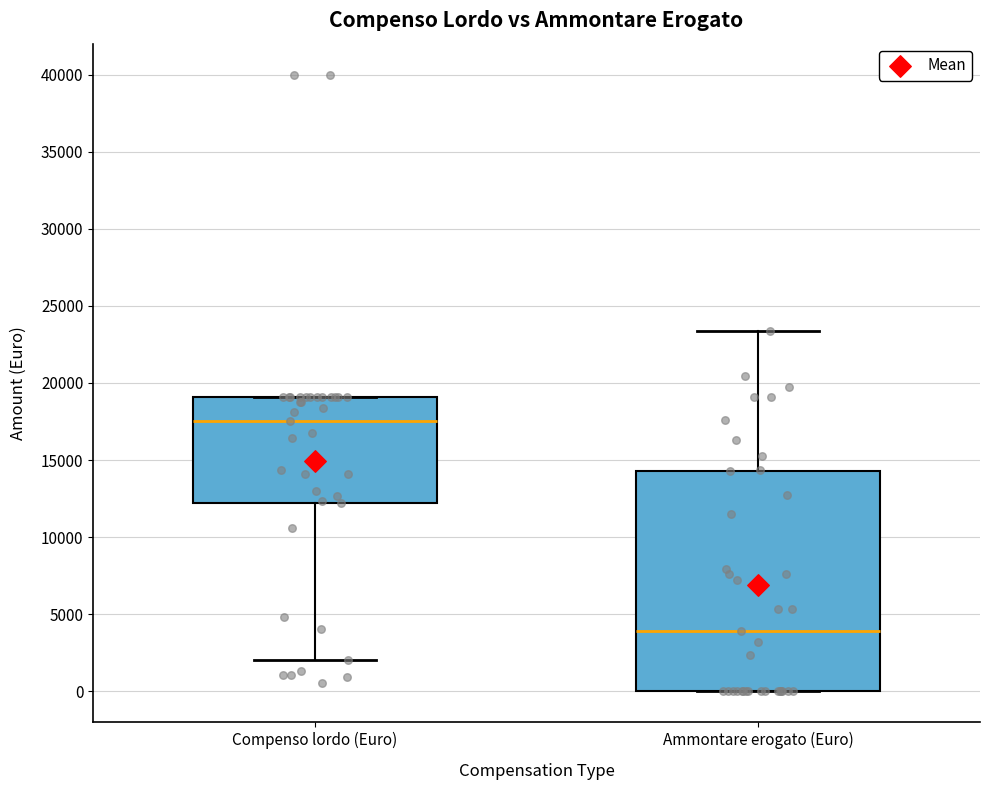

Reading left to right, transcribe this box plot: for each box, give where its median line is, the range the box spans, and where its two whiskers end, as read against the y-axis. The values are not printed on the chart, so give them approximately, as read against the axis.

Compenso lordo (Euro): median 17500, box 12000 to 19000, whiskers 2000 to 19000
Ammontare erogato (Euro): median 4000, box 0 to 14500, whiskers 0 to 23500